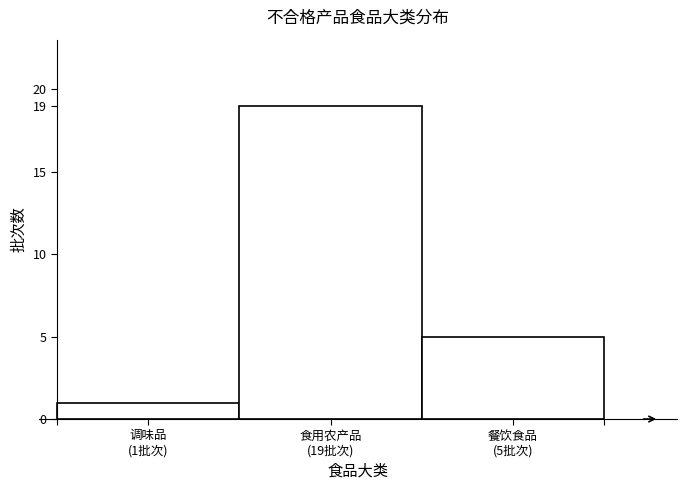

Reading left to right, list all the values displayed in this chart.

1	19	5